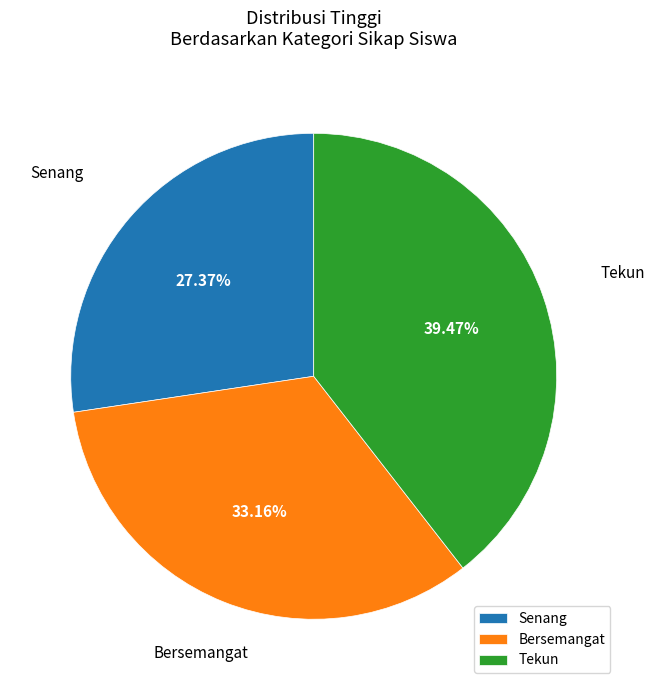

What is the largest slice in the pie chart?

Tekun